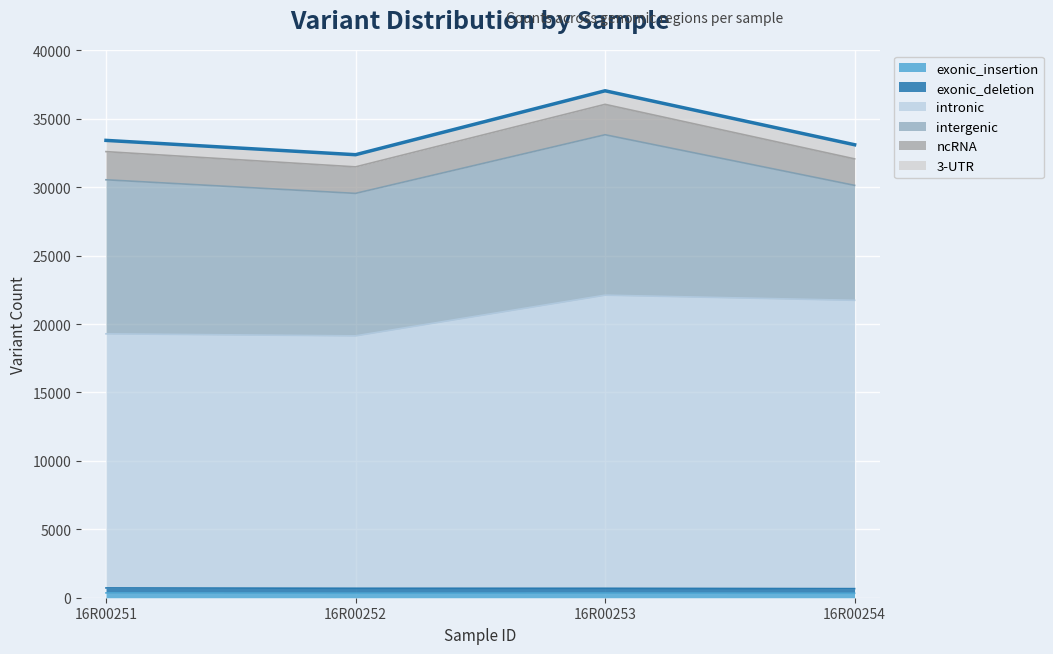

How many values in the exonic_deletion series are below 361?

2